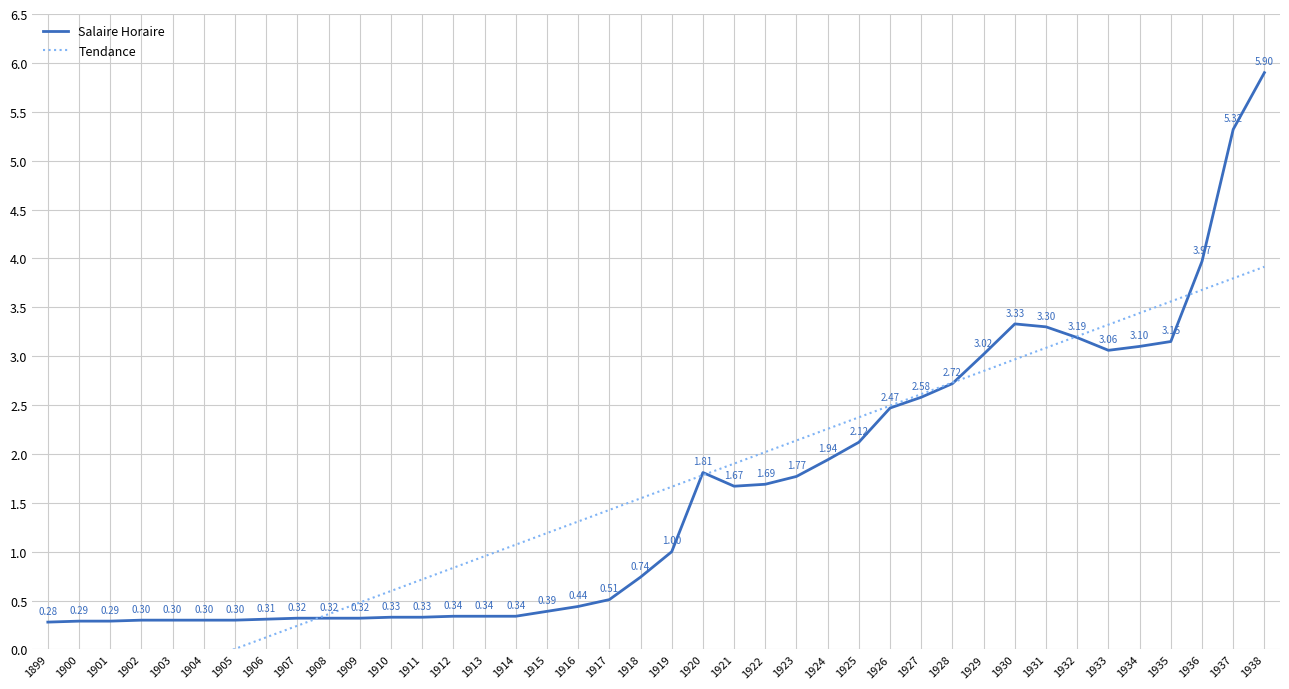

True or false: Tendance has a value of 2.2 at 1937.

False